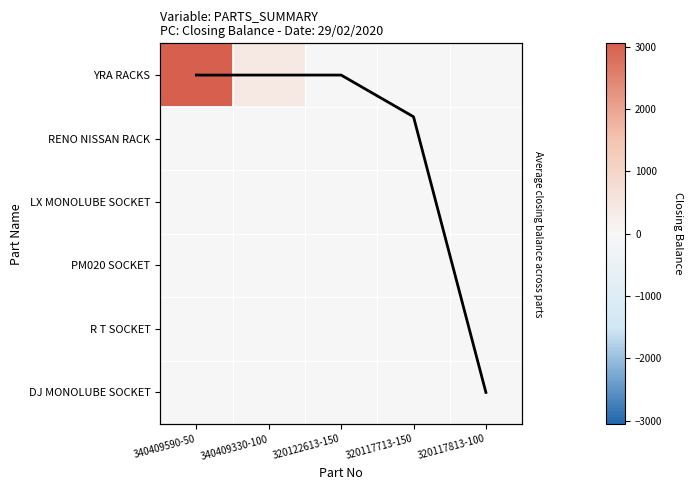

Rank the categories by Mean closing balance value from highest to lowest.

320117813-100, 320117713-150, 340409590-50, 340409330-100, 320122613-150